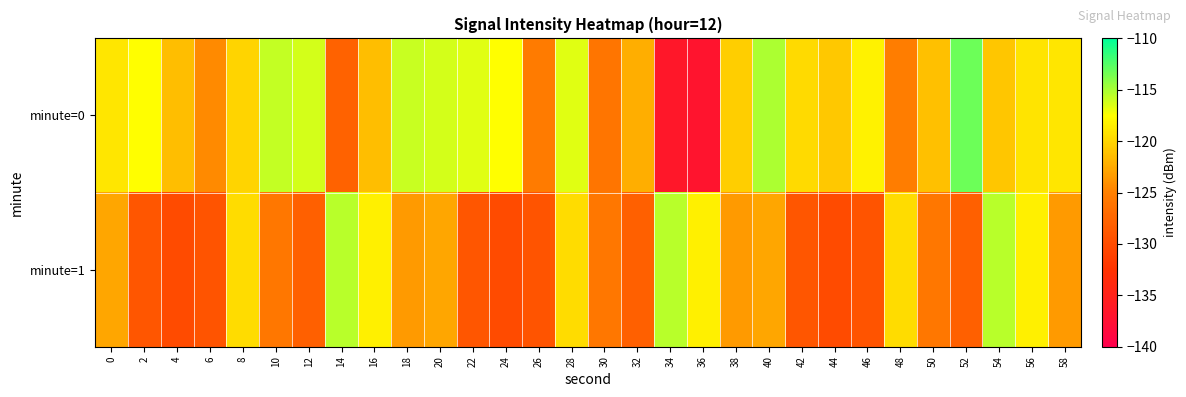

Rank the series by their maximum value, from highest to lowest.

minute=0, minute=1